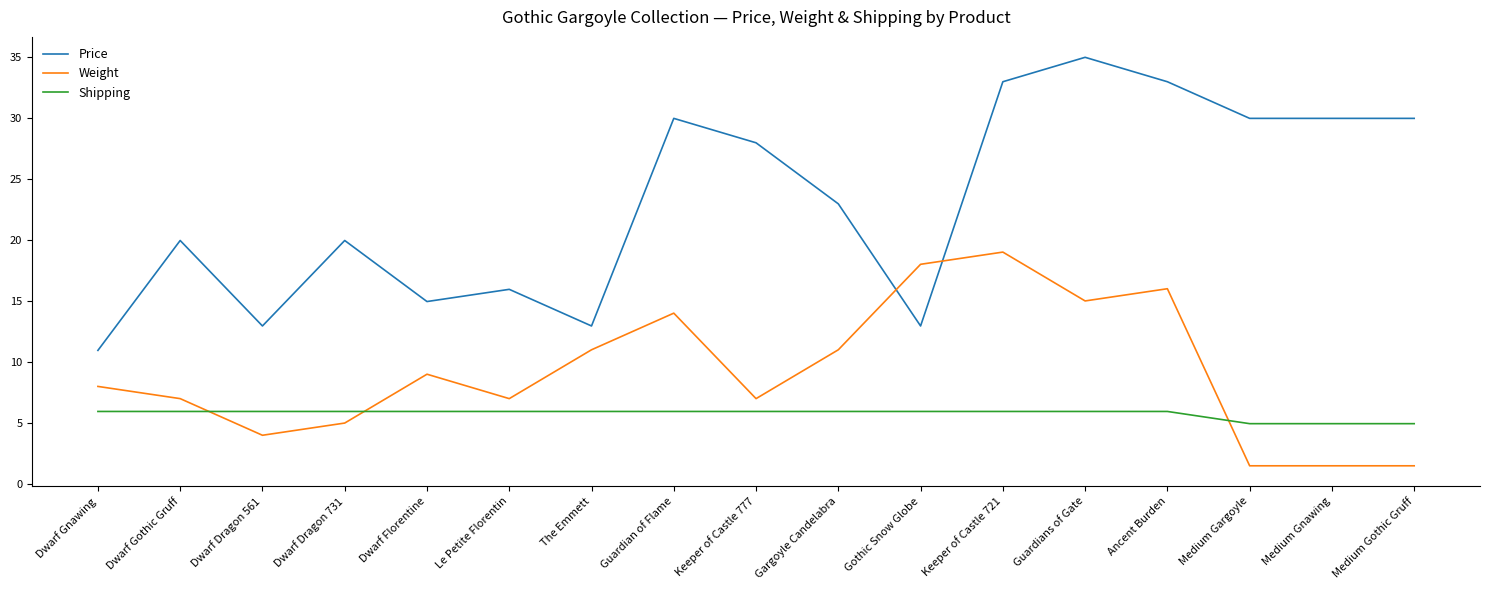

What is the minimum value for Weight?

1.5